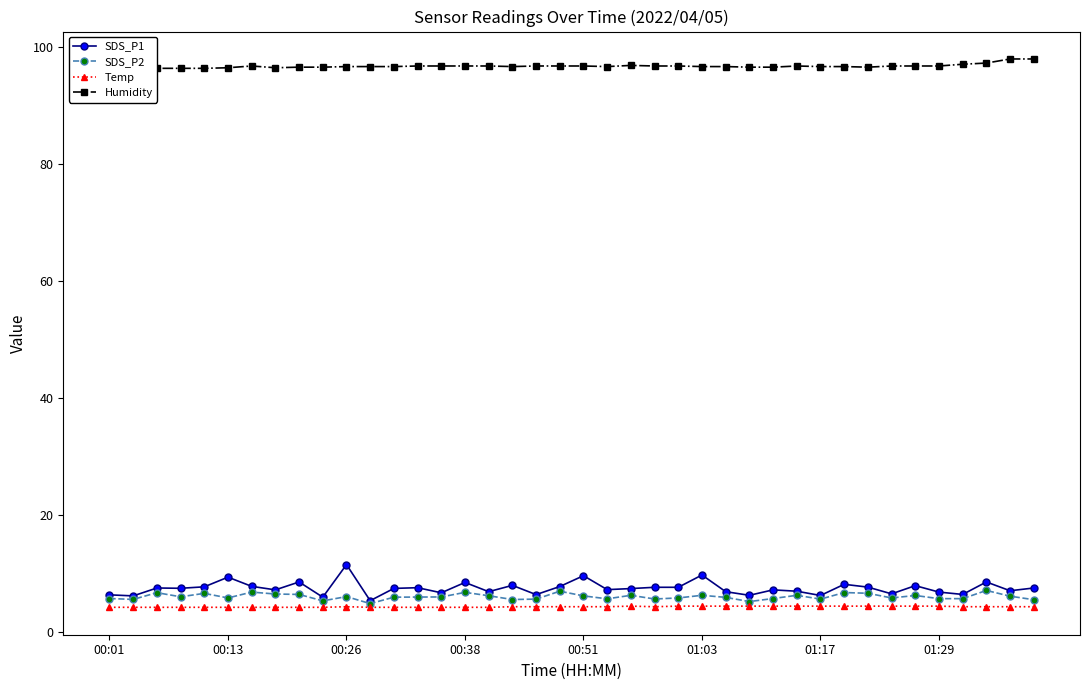

What is the difference between the maximum and minimum values in the SDS_P2 series?

2.2